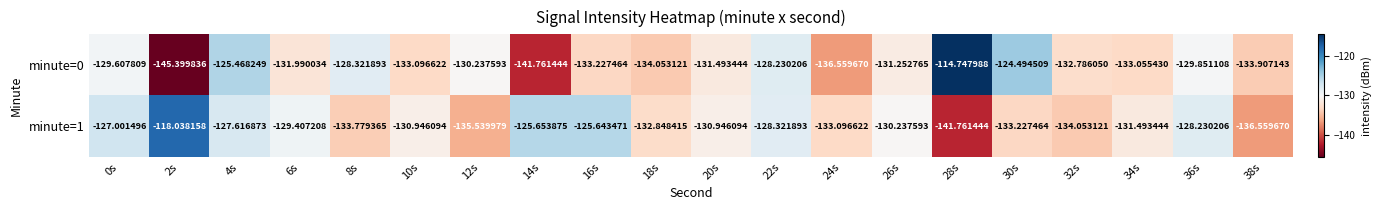

Rank the series by their maximum value, from lowest to highest.

minute=1, minute=0